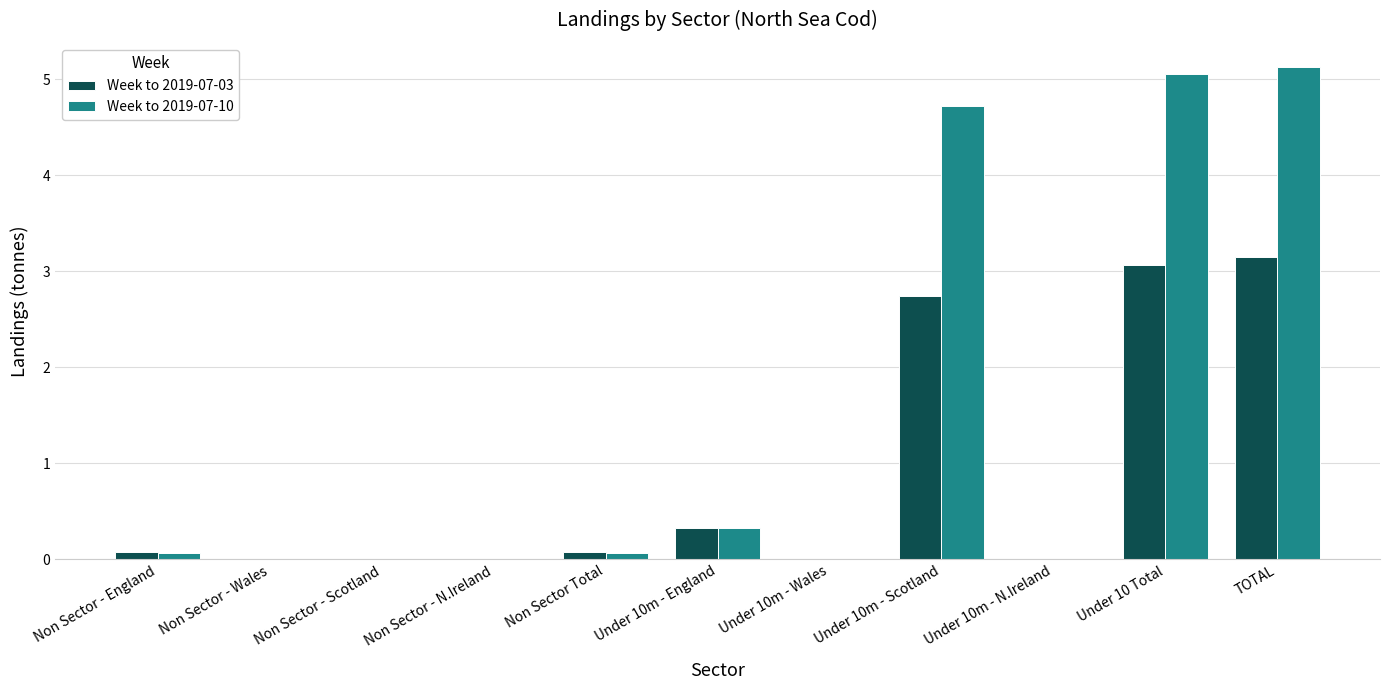

How many groups of bars are there?

11